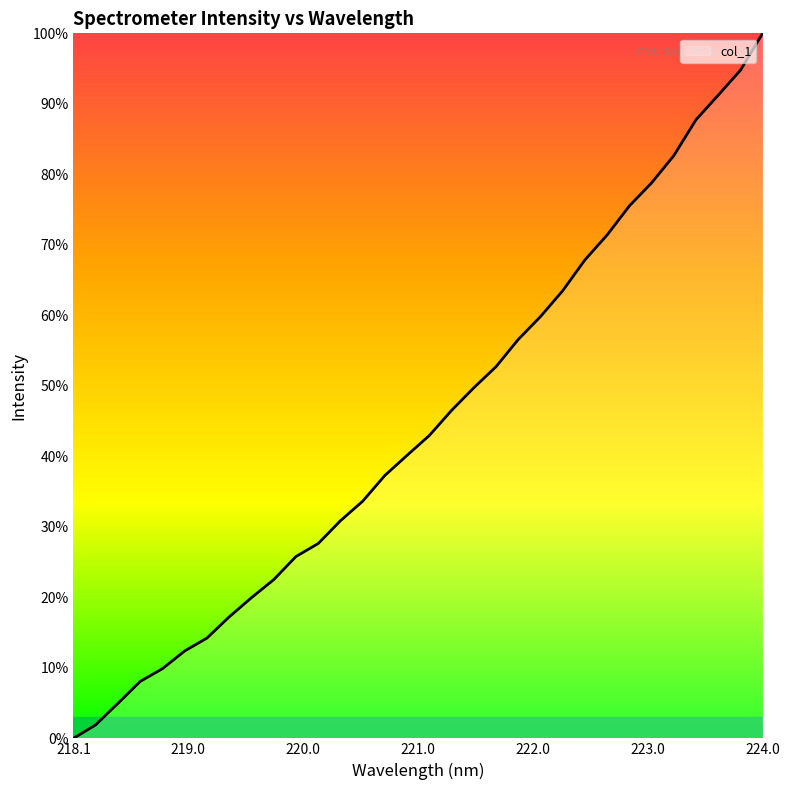

What is the maximum value shown in the chart?

100.0